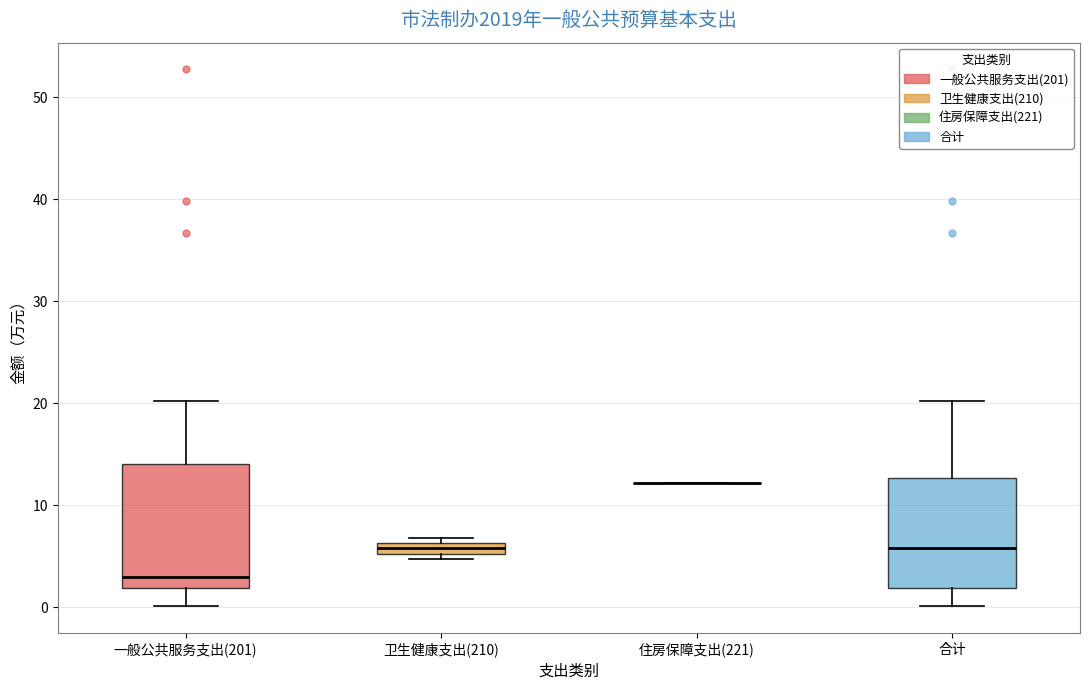

Comparing the boxes themselves (not the whiskers), which one is the tallest?

一般公共服务支出(201)